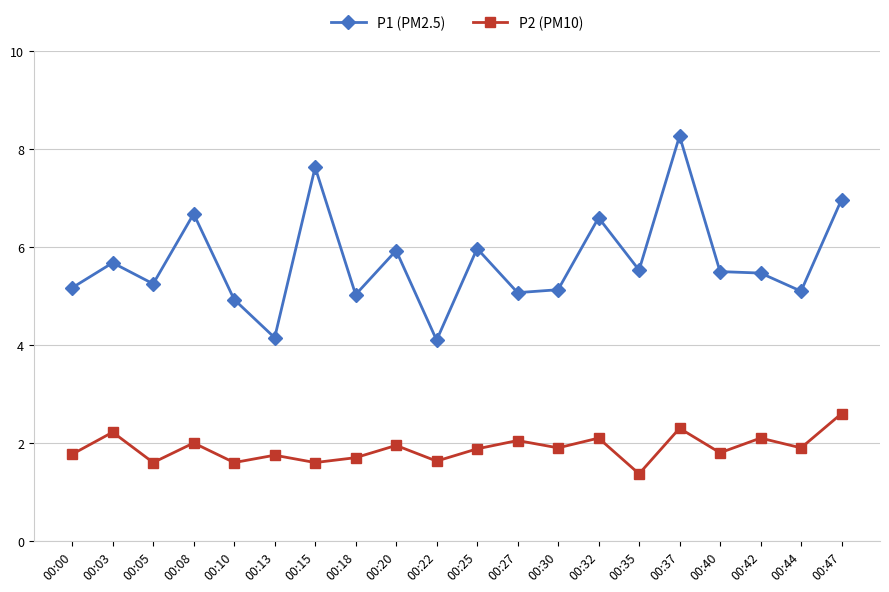

How many data points does each series have?

20